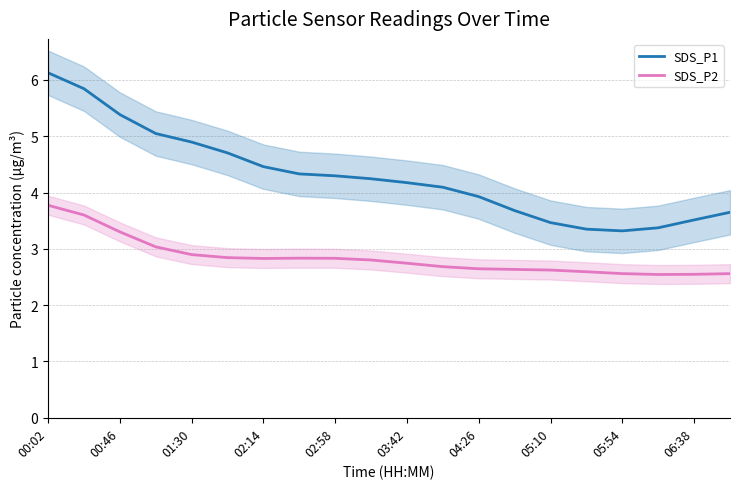

The SDS_P2 series shows 2.5 at 06:38. True or false?

True